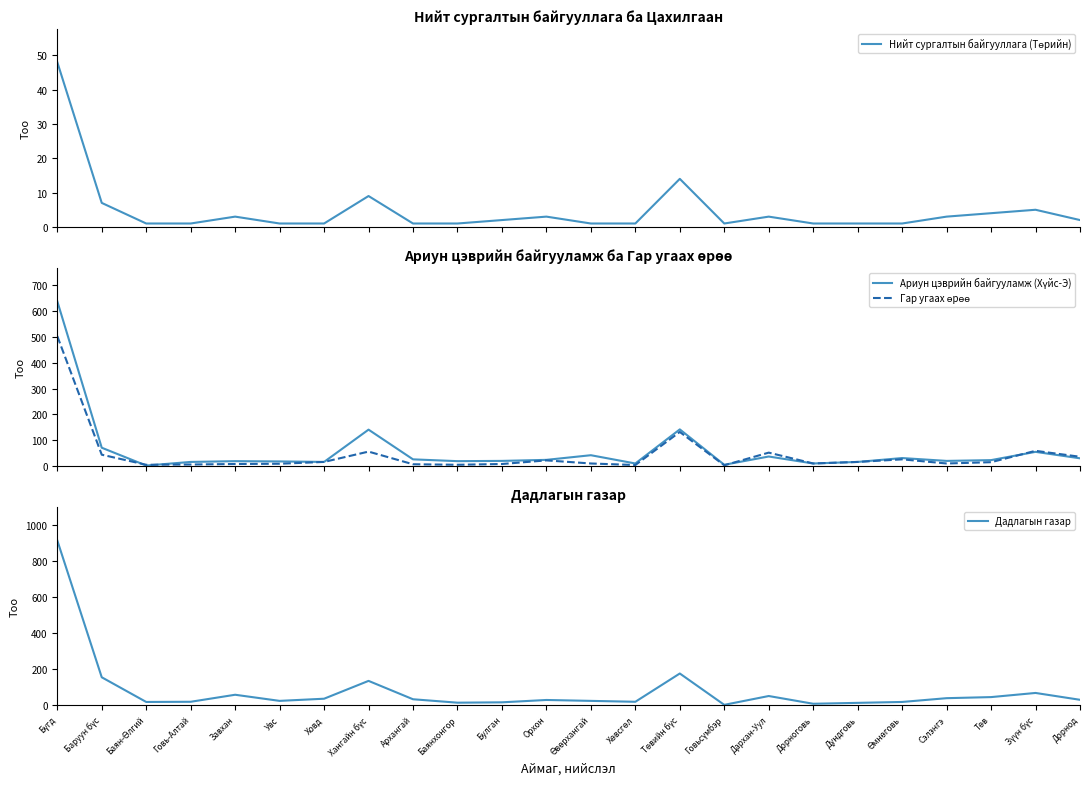

Where is Гар угаах өрөө nearest to the value 253?

Төвийн бүс